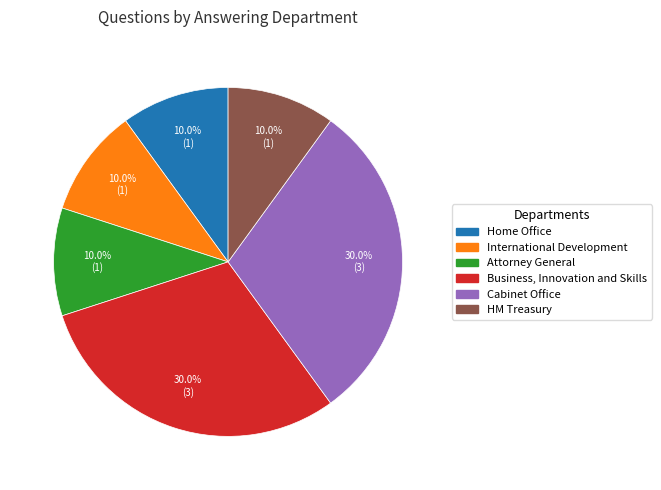

What percentage is the Home Office slice, to the nearest percent?

10%